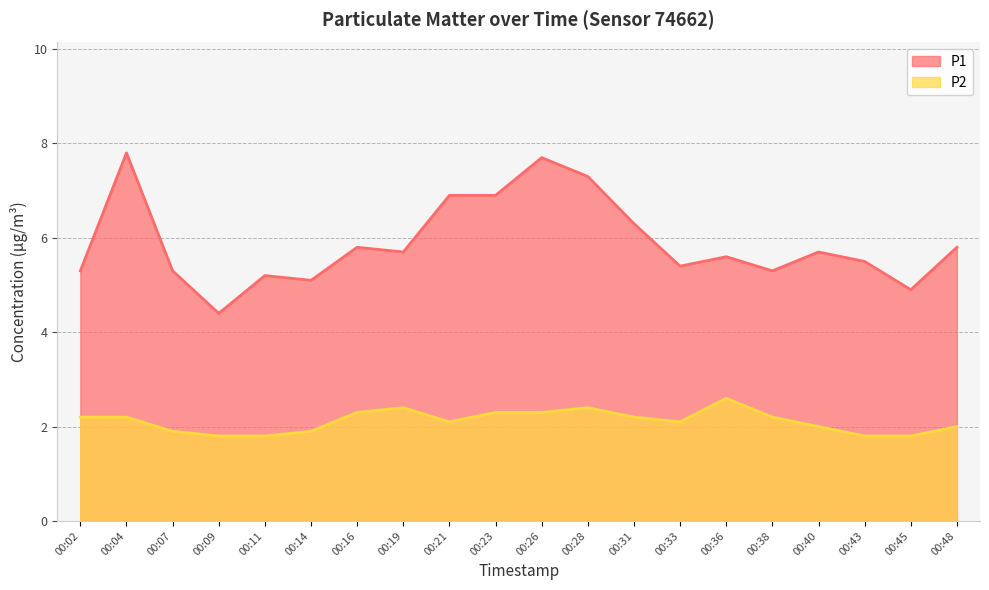

What is the sum of the P2 values at 00:43 and 00:09?

3.6